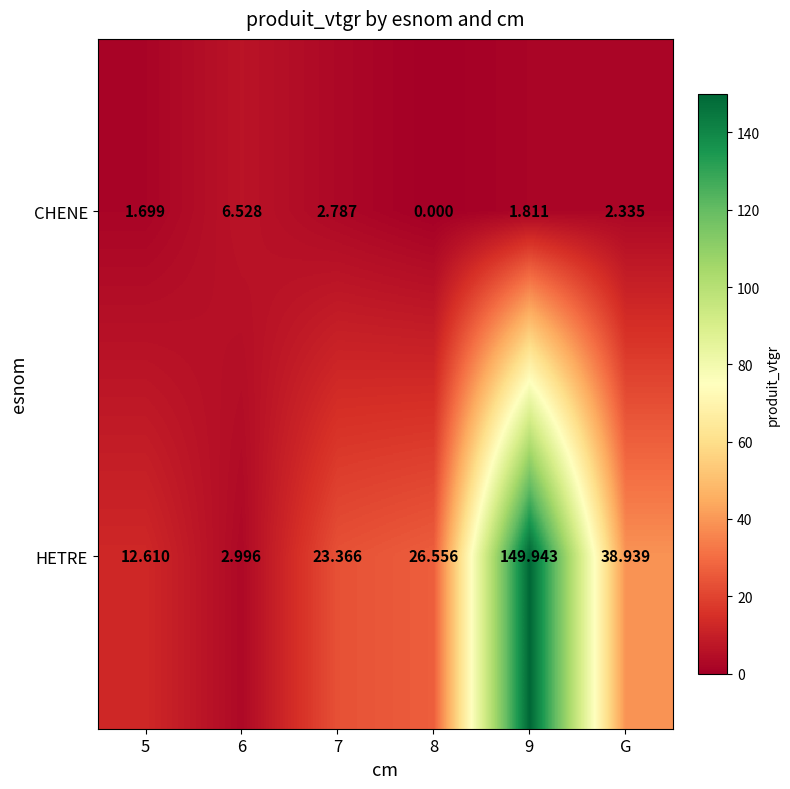

Rank the series by their average value, from lowest to highest.

CHENE, HETRE